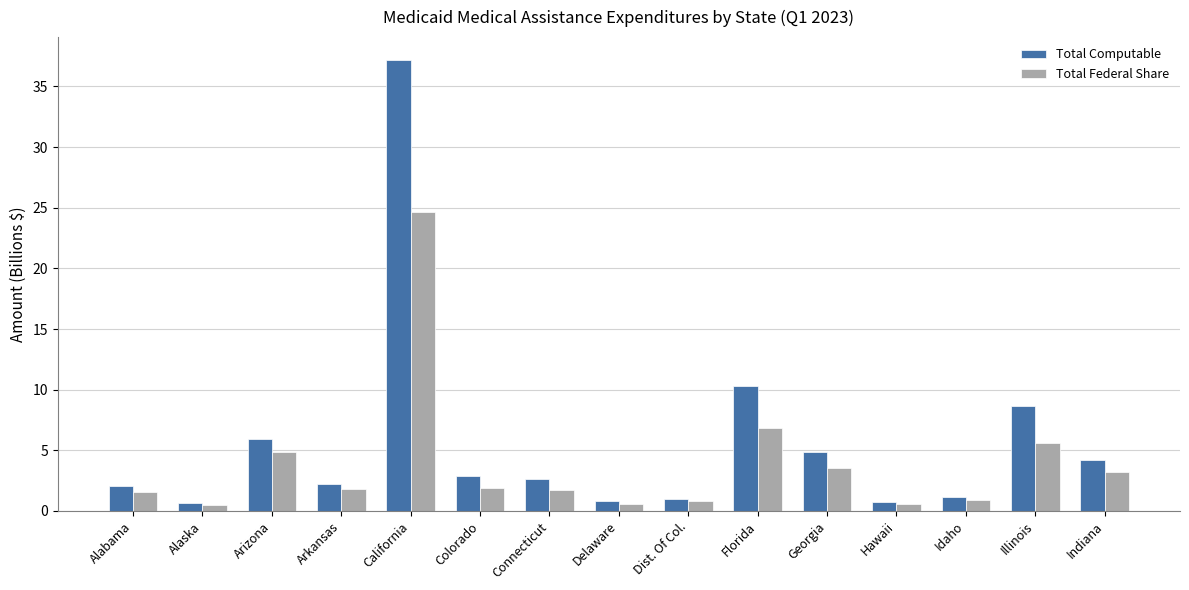

What is the maximum value shown in the chart?

37.2